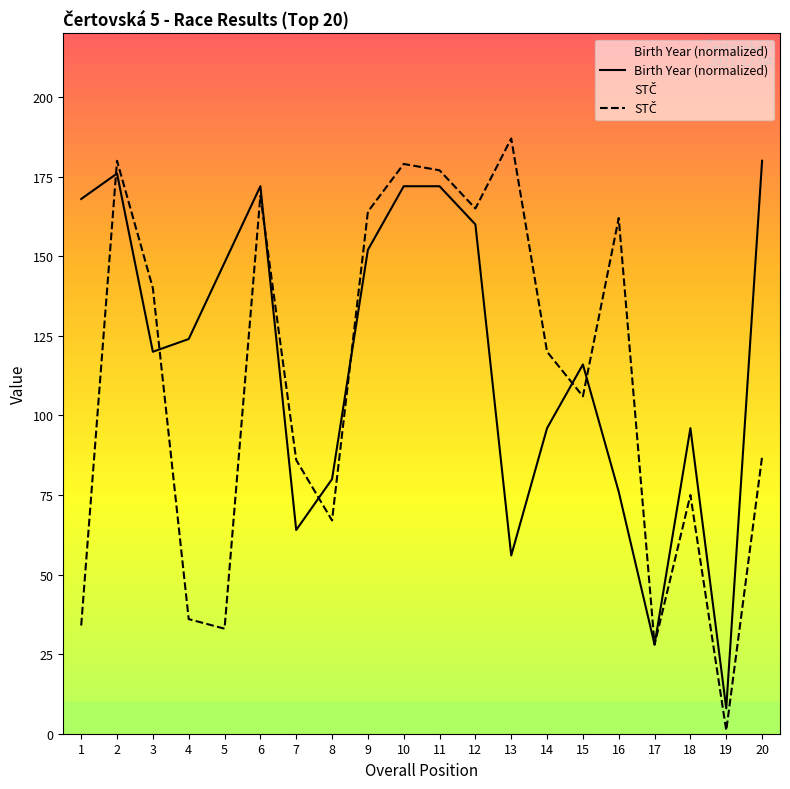

What is the smallest value displayed?

1.0